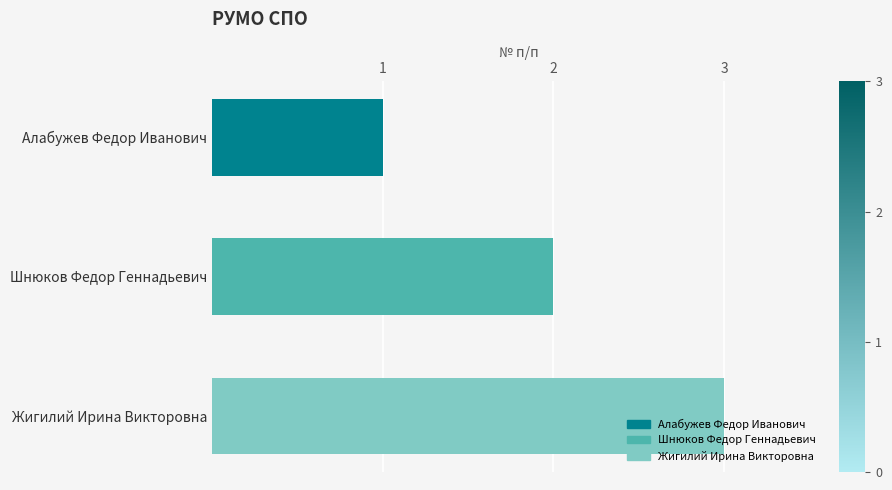

Is it true that the value at Алабужев Федор Иванович is 0?

False